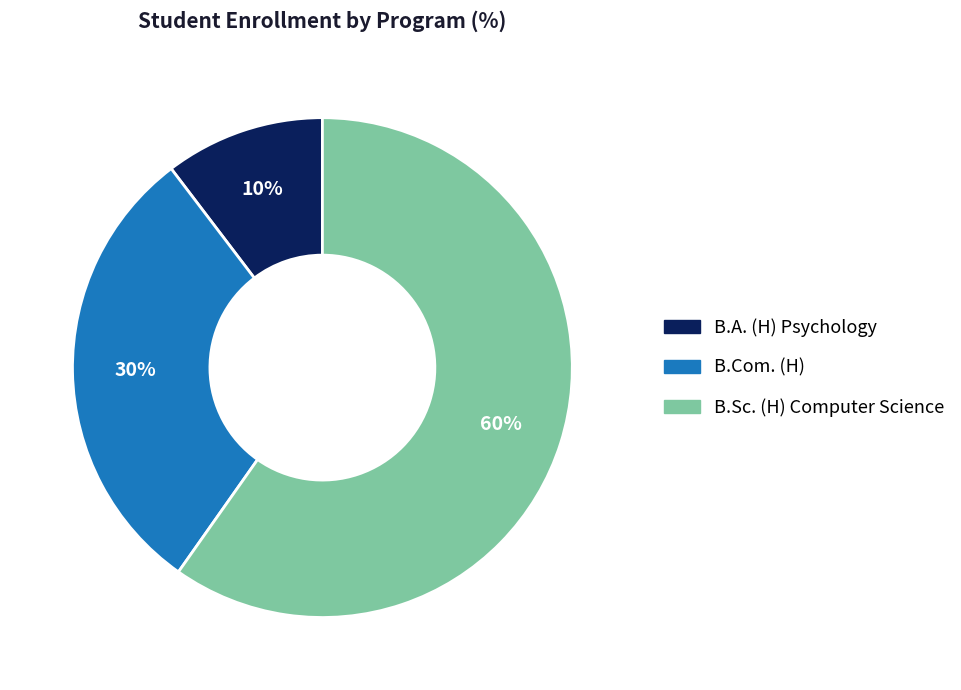

True or false: B.Sc. (H) Computer Science accounts for 72% of the total.

False